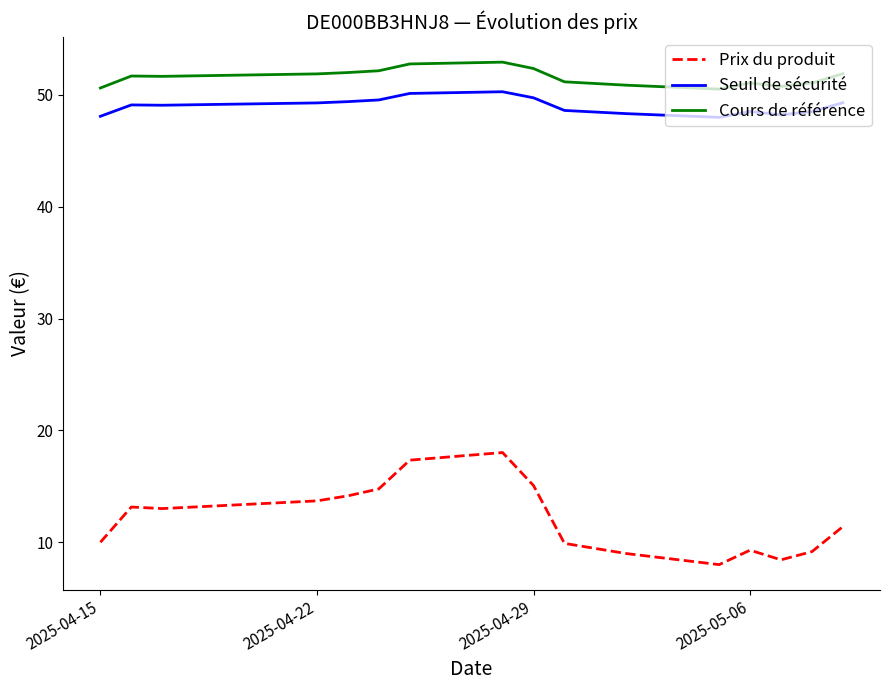

What is the difference between the maximum and minimum values in the Seuil de sécurité series?

2.3